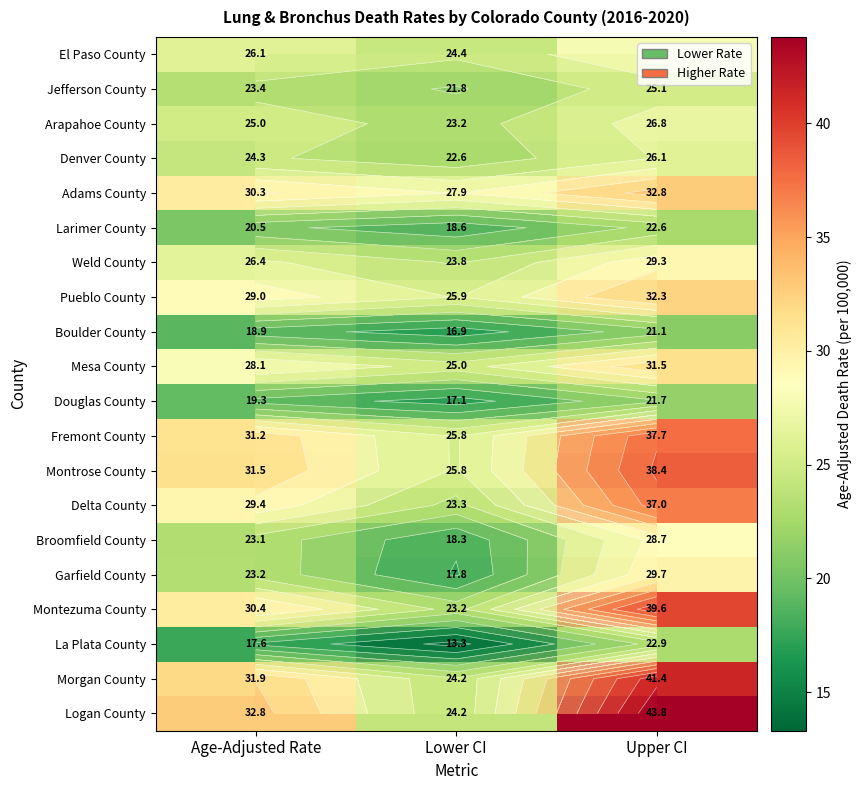

What is the total value across all series at Age-Adjusted Rate?

522.4